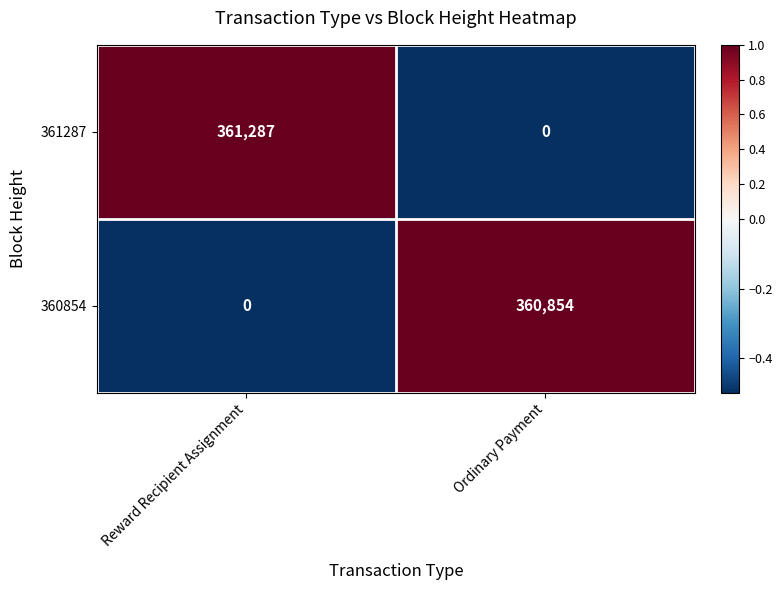

Reading right to left, extract all data points from this chart.

361287: Ordinary Payment=0	Reward Recipient Assignment=361287
360854: Ordinary Payment=360854	Reward Recipient Assignment=0